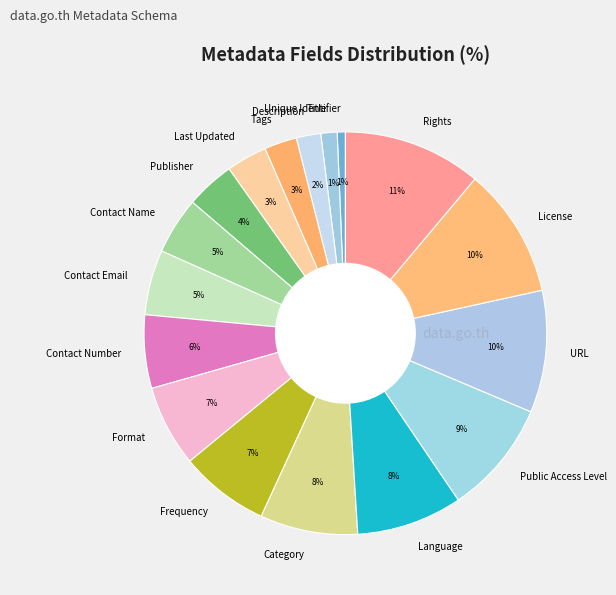

To the nearest percent, what percentage of the pie is Public Access Level?

9%